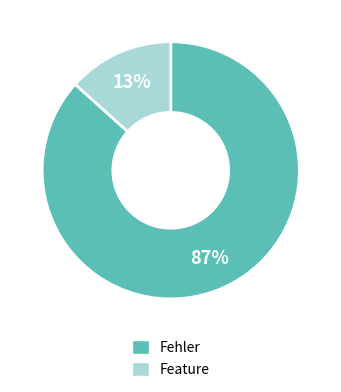

Does Fehler account for over 50% of the chart?

Yes